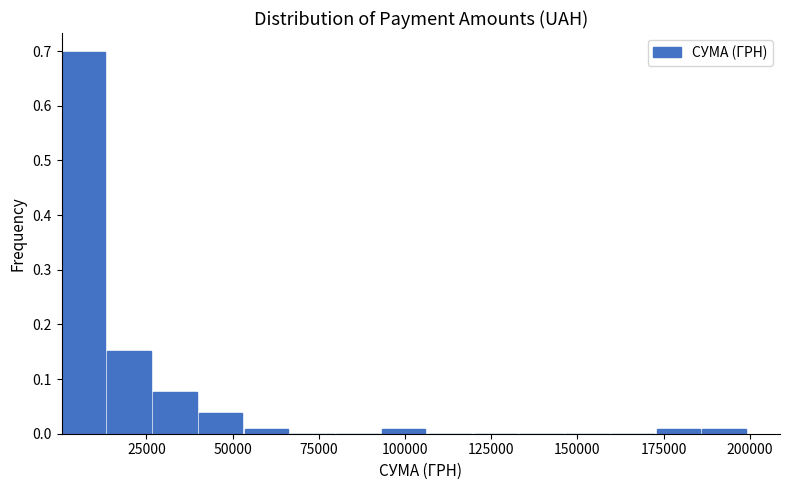

Around what value on the x-axis is the tallest bar? Give the approximate position of its centre, as read against the axis.

5000